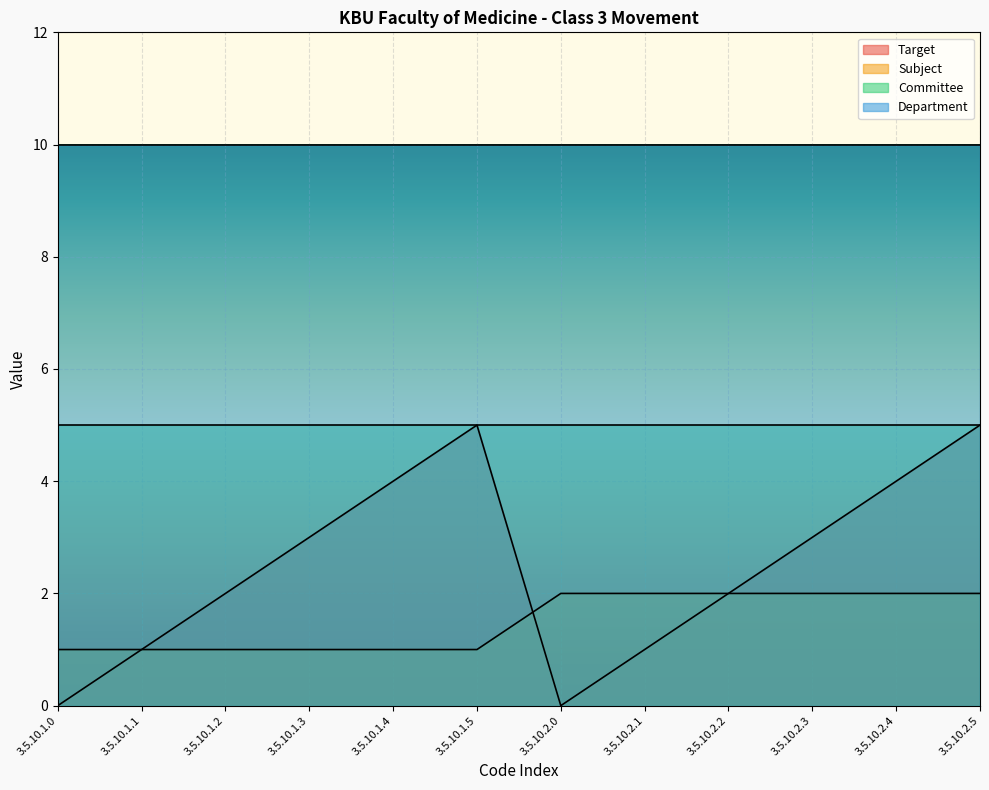

What is the label of the 10th point from the left?

3.5.10.2.3